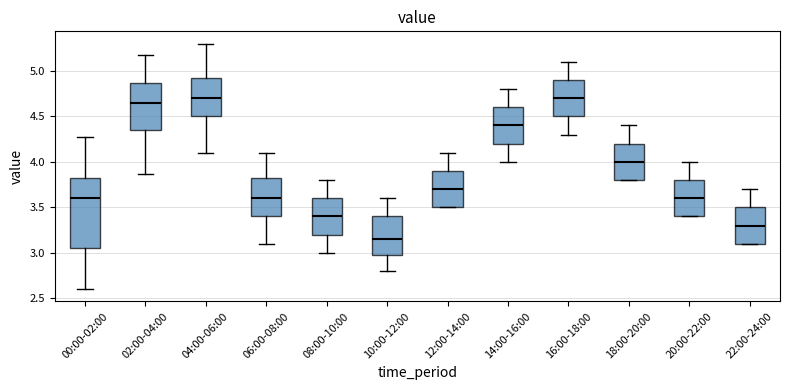

Where is the lower edge of the box for 04:00-06:00 on the y-axis? The values are not printed on the chart, so give them approximately, as read against the axis.

4.50